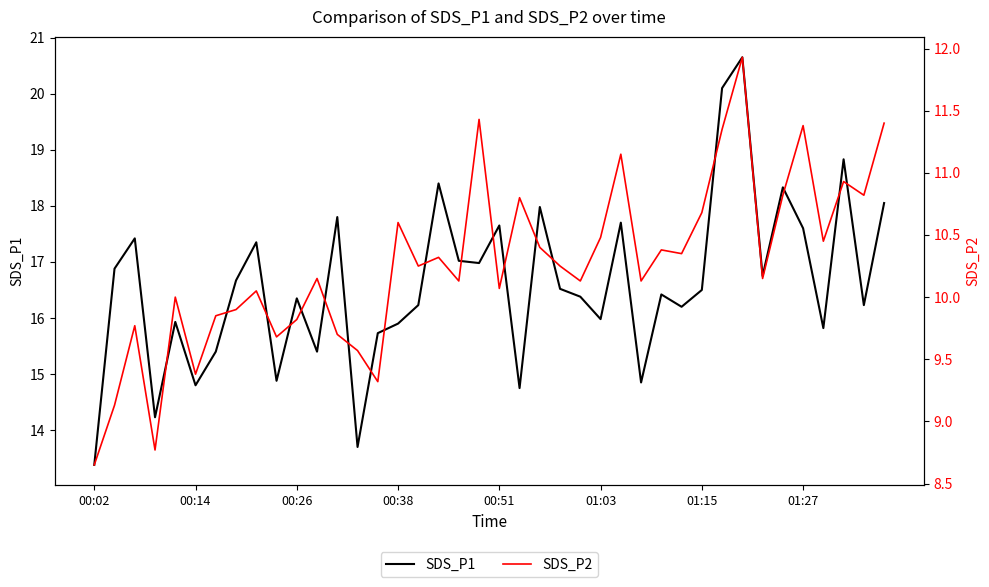

At which category does the chart reach its minimum across all series?

00:02